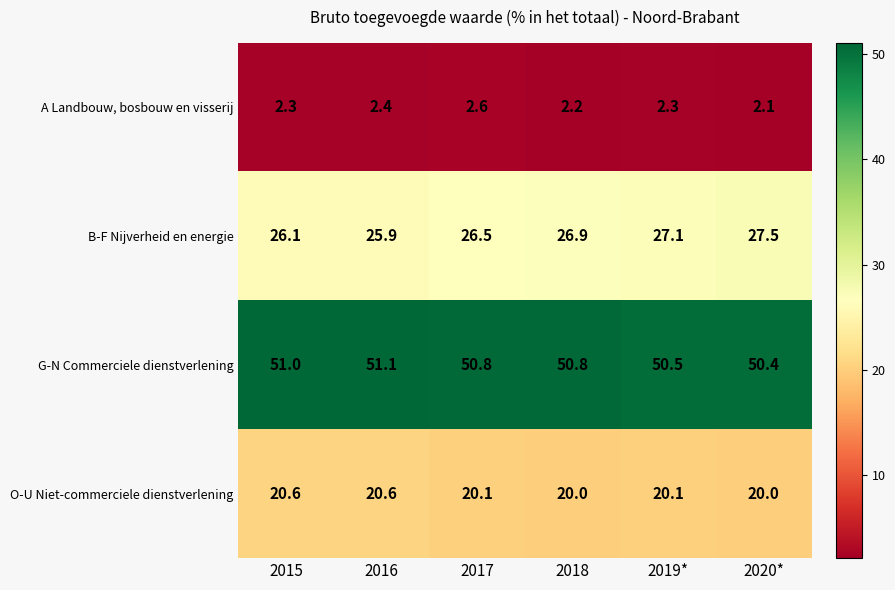

What is the smallest value displayed?

2.1